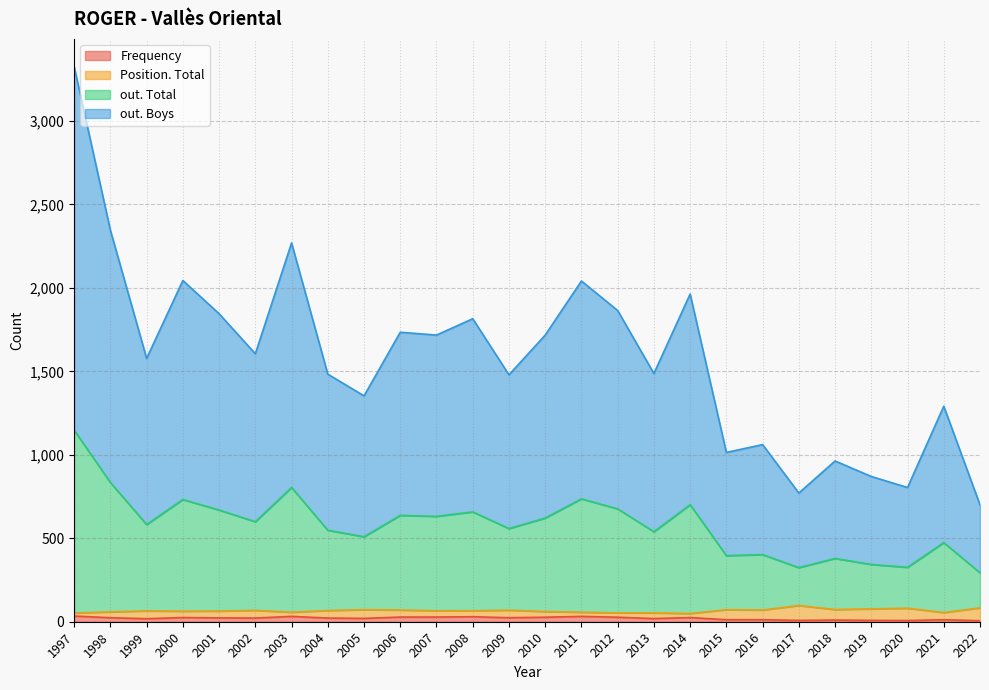

At which category is the sum across all series the highest?

1997